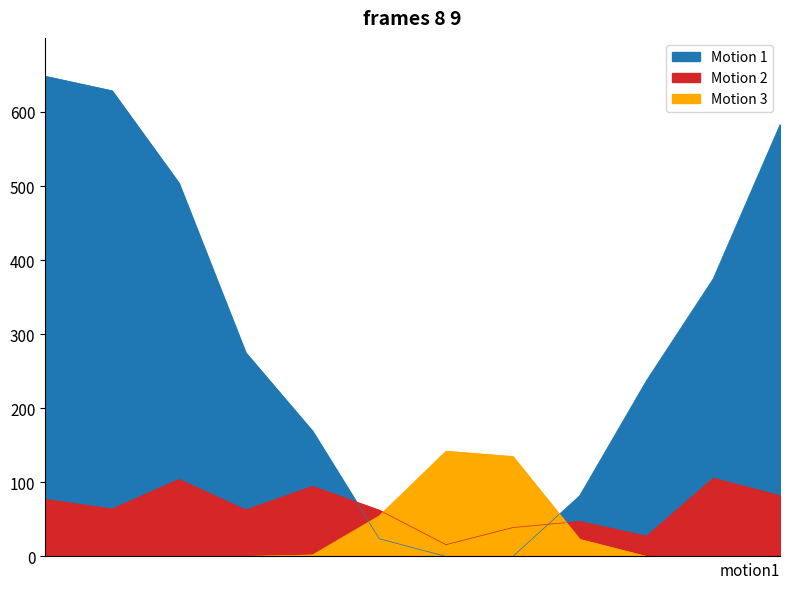

What is the total value across all series at 12?

664.8